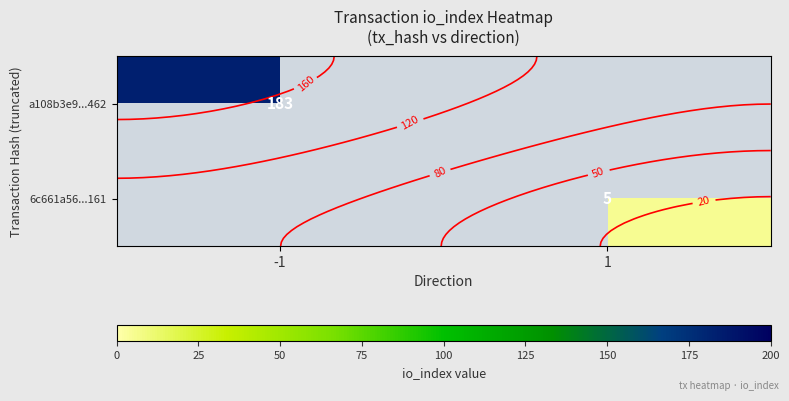

Which has a higher value, -1 or 1?

-1